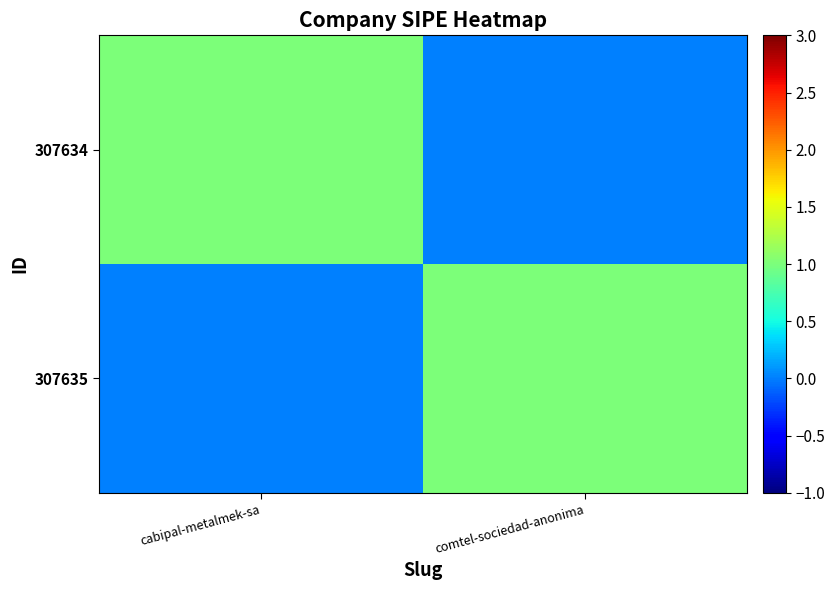

Reading left to right, list all the values displayed in this chart.

307634: cabipal-metalmek-sa=1	comtel-sociedad-anonima=0
307635: cabipal-metalmek-sa=0	comtel-sociedad-anonima=1